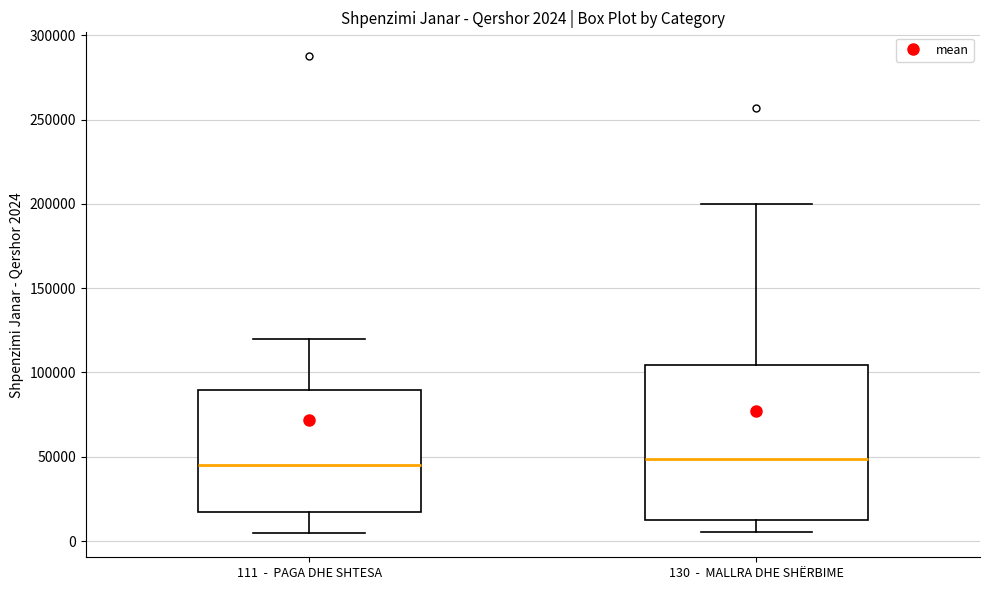

Comparing the boxes themselves (not the whiskers), which one is the tallest?

130 - MALLRA DHE SHËRBIME